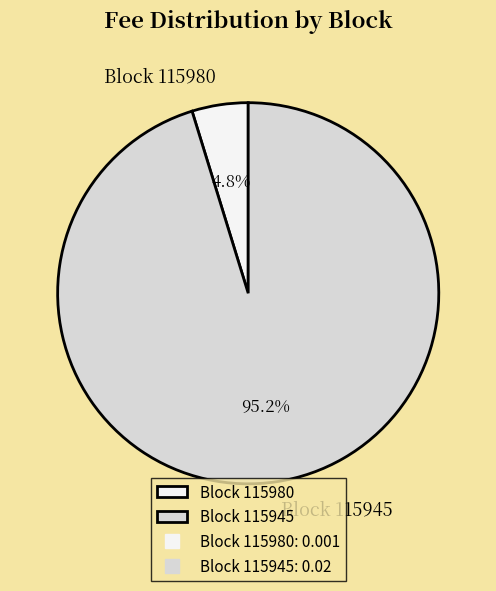

Rank the categories by value from lowest to highest.

Block 115980, Block 115945